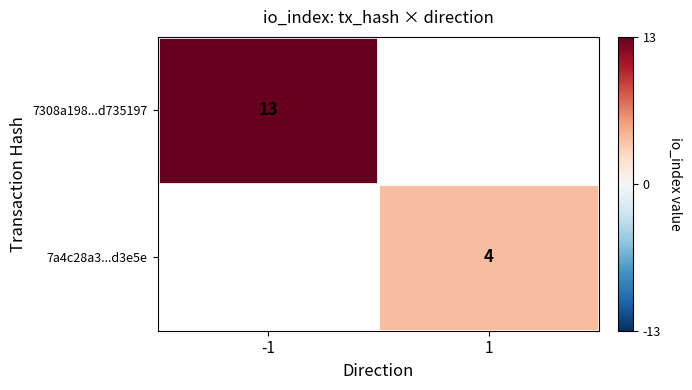

Which label corresponds to the largest value in the chart?

-1